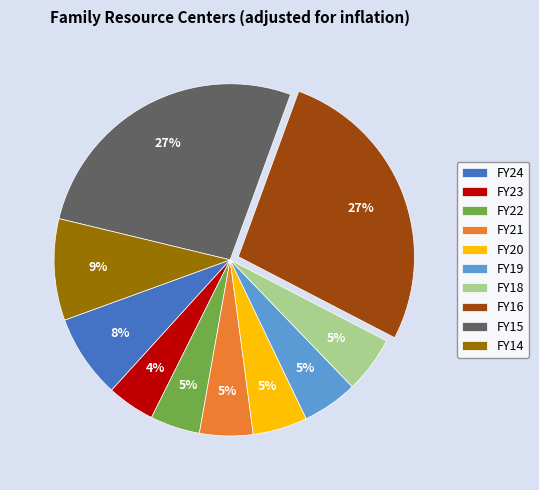

Do FY14 and FY22 together represent more than half of the pie?

No